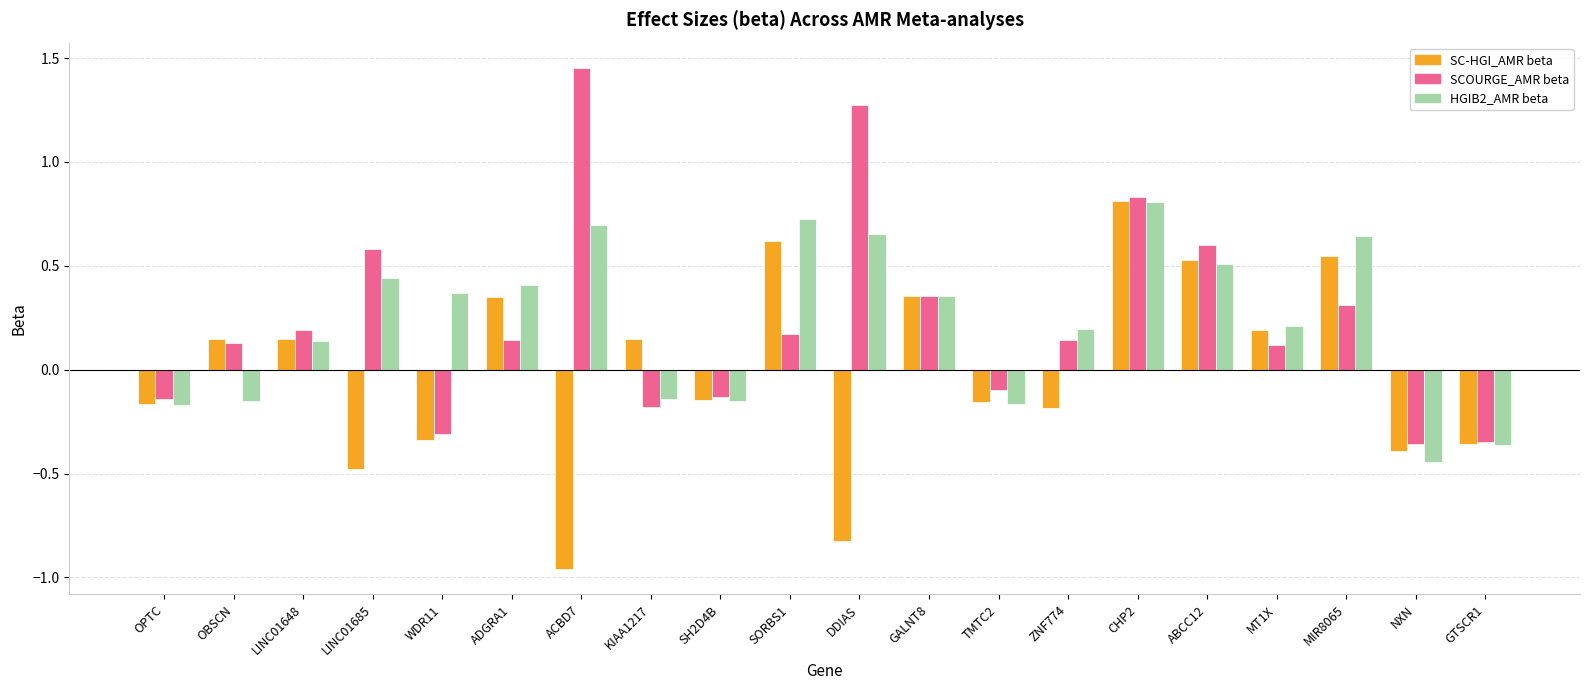

How many values in HGIB2_AMR beta are above zero?

13